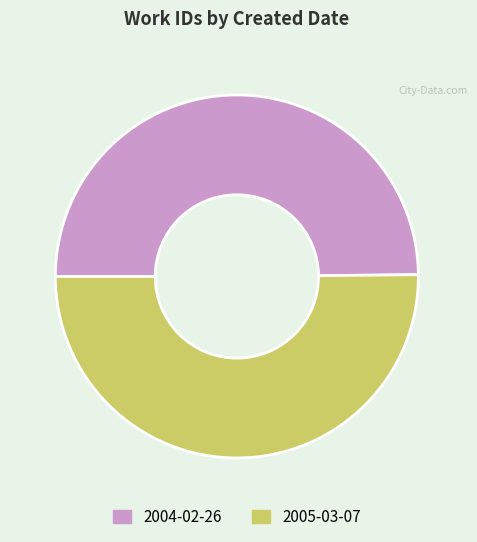

How many slices are in this pie chart?

2